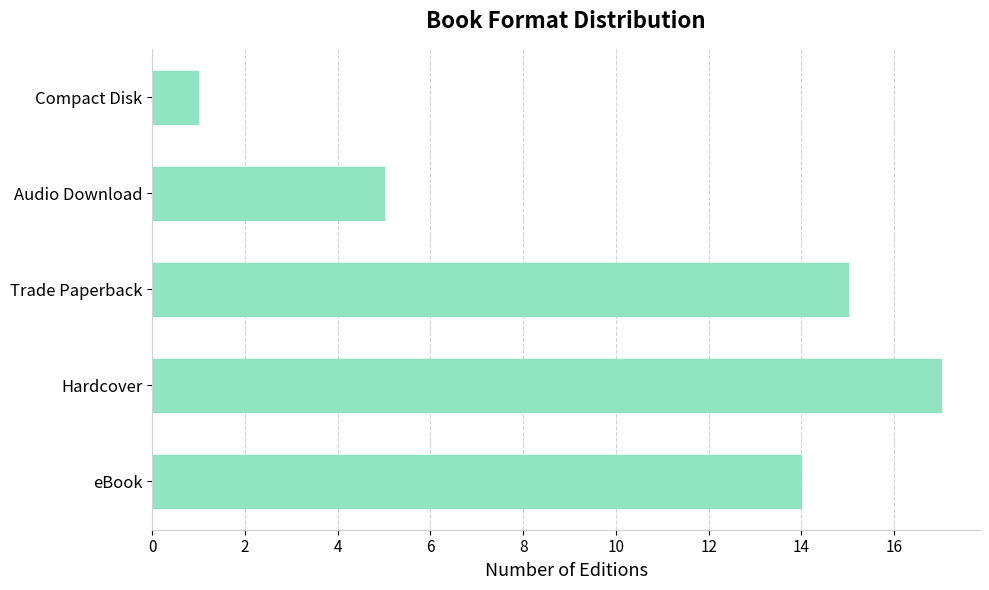

At which category does the chart reach its minimum across all series?

Compact Disk